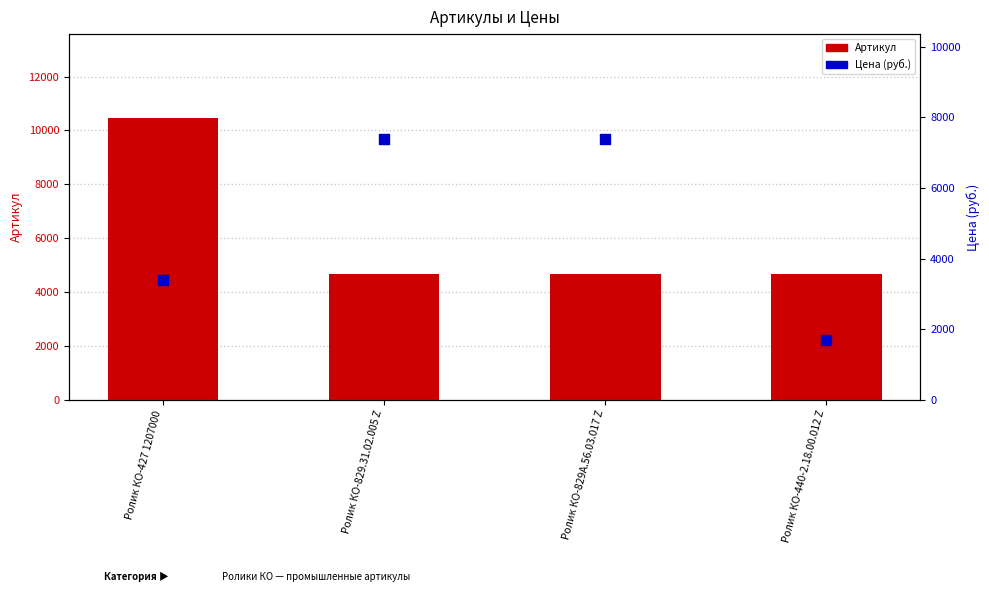

What are all the series names shown in the legend?

Артикул, Цена (руб.)